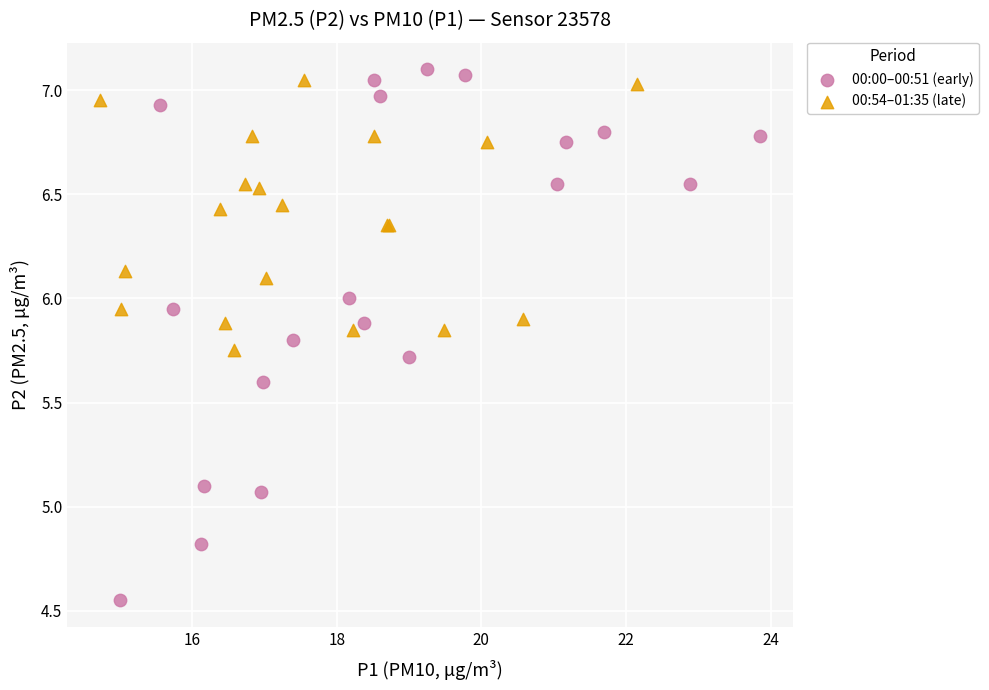

Which series reaches the minimum Y coordinate?

00:00–00:51 (early)